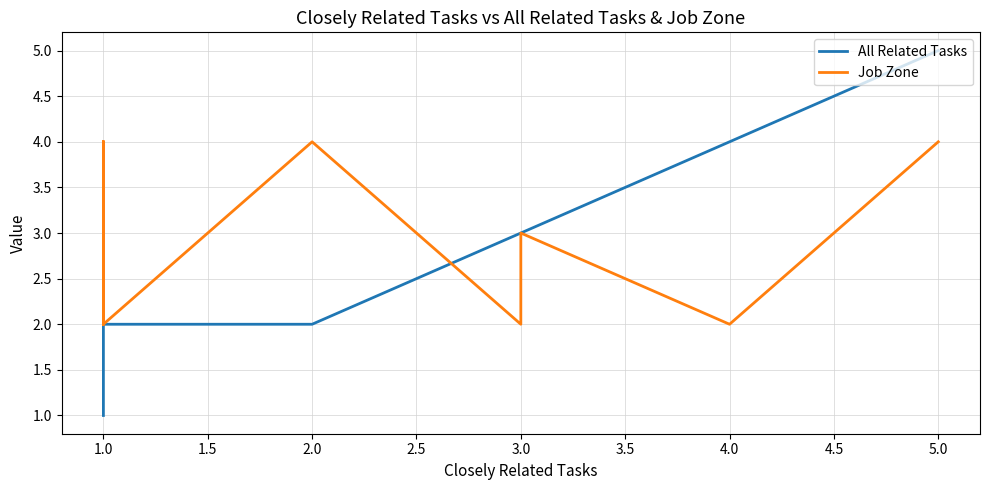

What is the highest value of the Job Zone series?

4